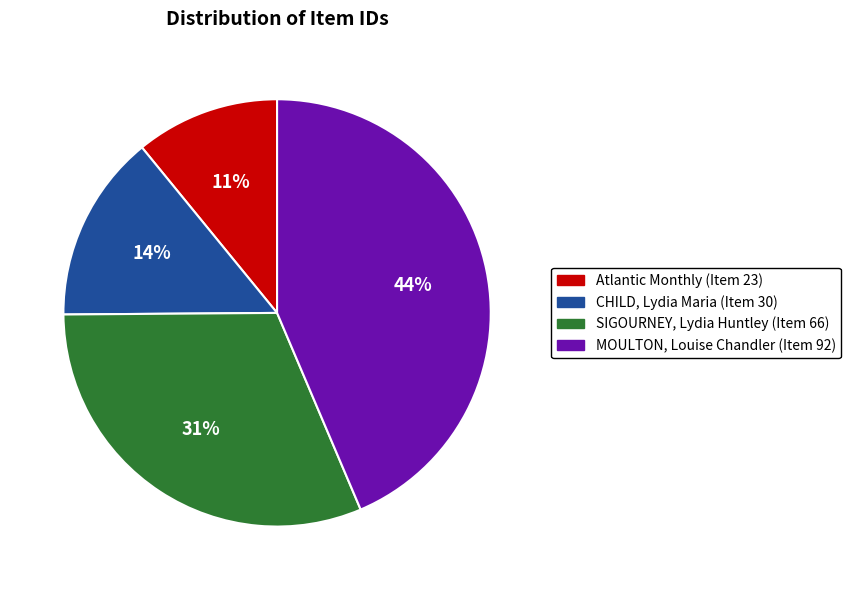

Combined, do Atlantic Monthly (Item 23) and SIGOURNEY, Lydia Huntley (Item 66) account for over 50%?

No